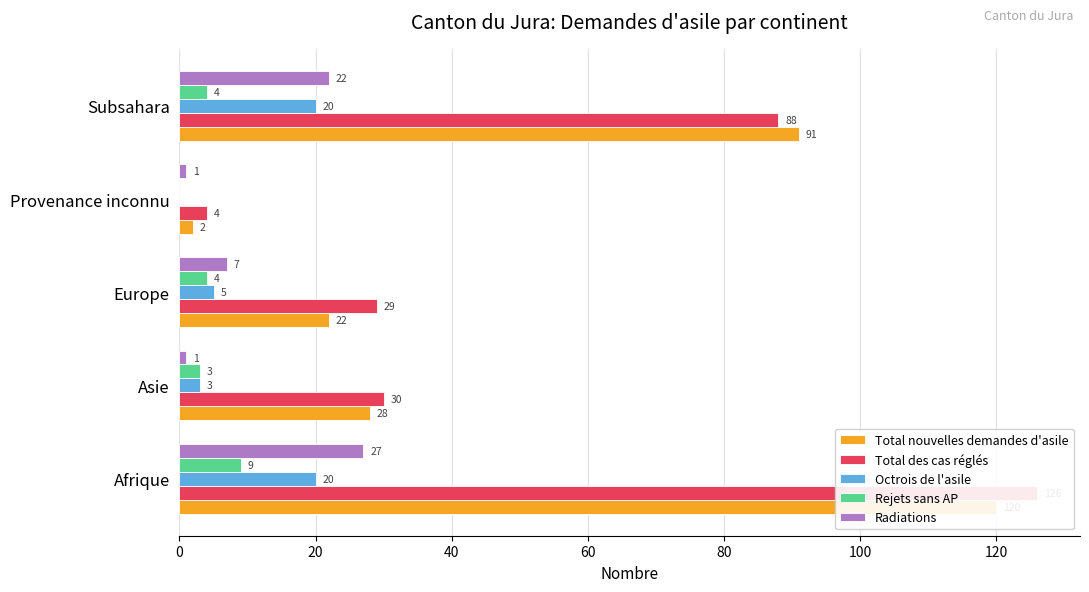

Between Asie and Provenance inconnu, which series saw the biggest shift?

Total nouvelles demandes d'asile